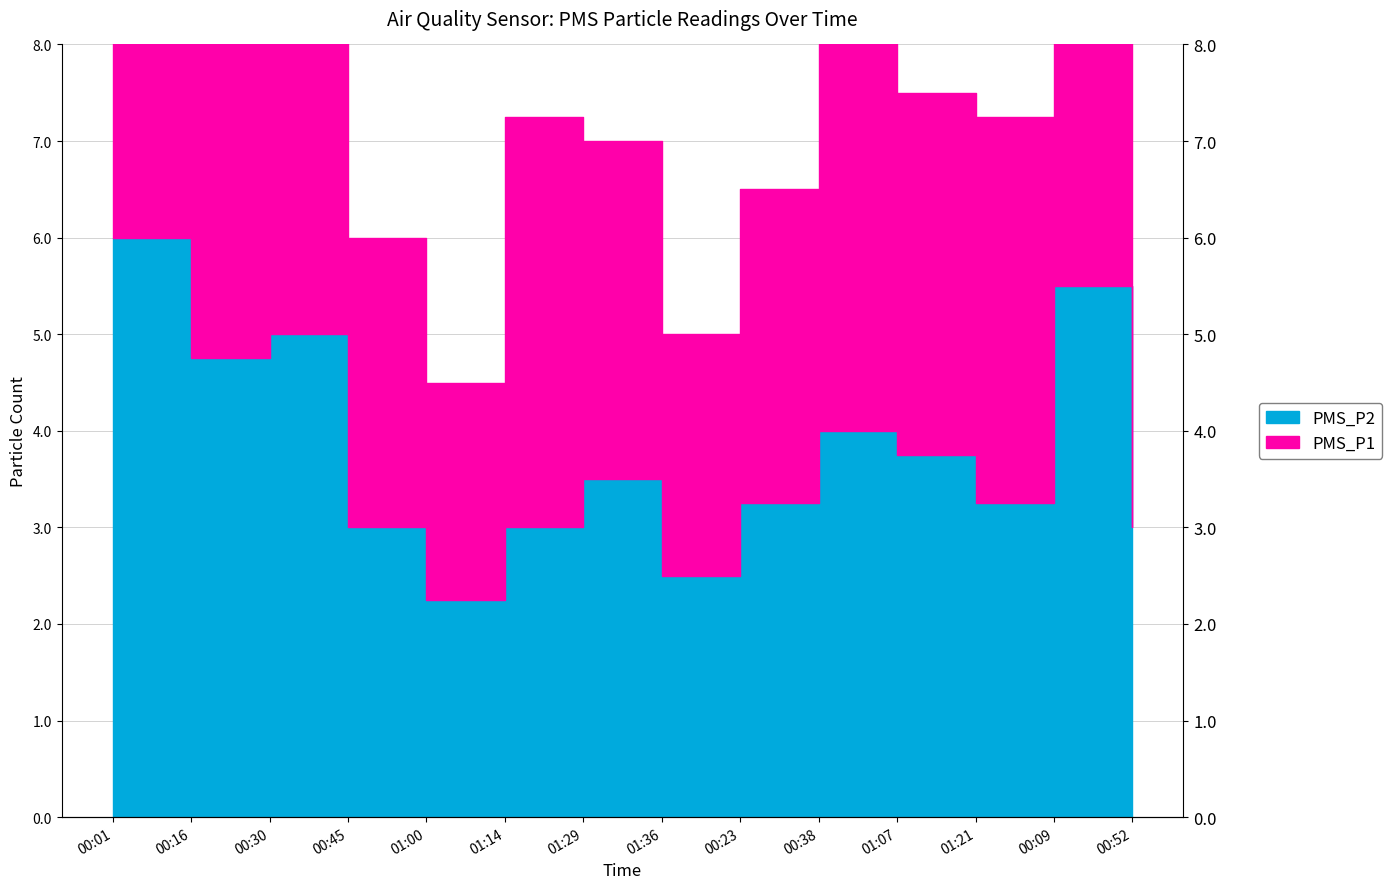

Reading left to right, transcribe all the data shown in this chart.

00:01=6.0	00:16=4.8	00:30=5.0	00:45=3.0	01:00=2.2	01:14=3.0	01:29=3.5	01:36=2.5	00:23=3.2	00:38=4.0	01:07=3.8	01:21=3.2	00:09=5.5	00:52=3.0